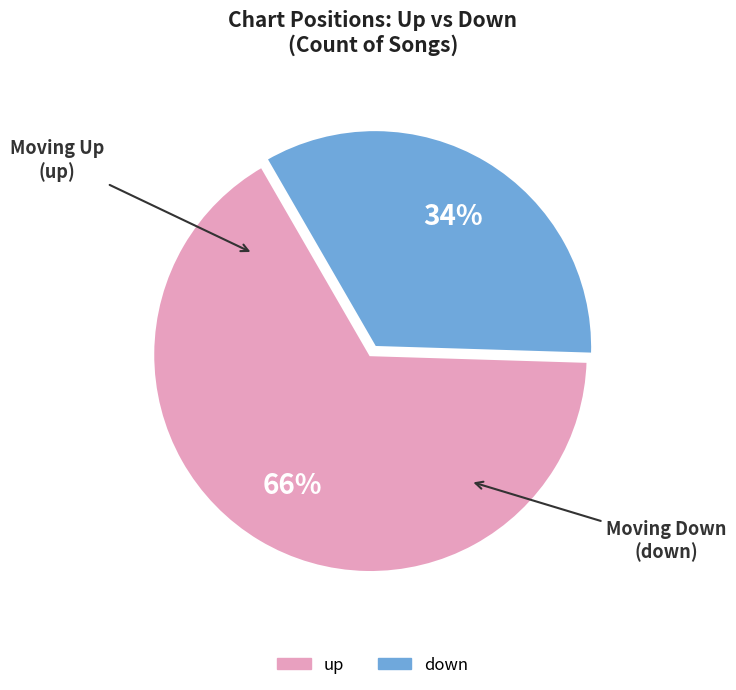

To the nearest percent, what is the difference between the down and up slice percentages?

32%